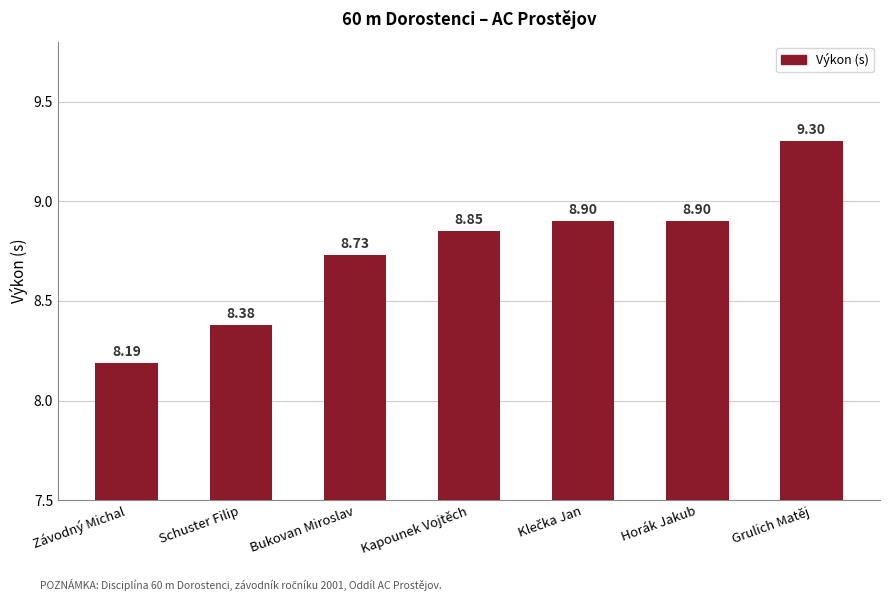

Where is the data nearest to the value 8?

Závodný Michal